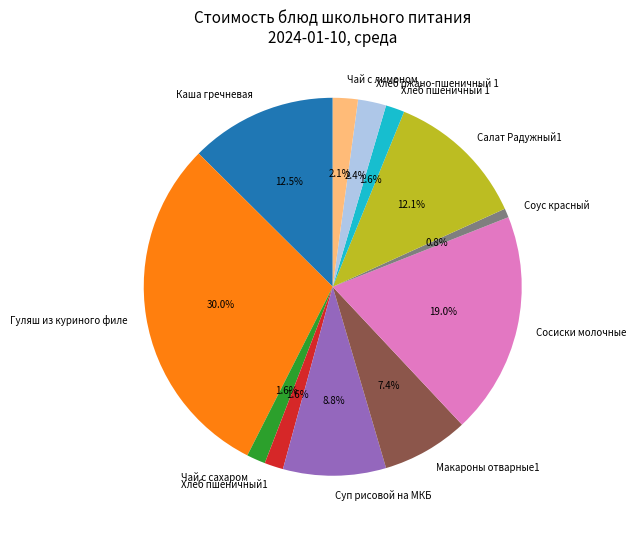

Between Хлеб пшеничный1 and Хлеб ржано-пшеничный 1, which is larger?

Хлеб ржано-пшеничный 1